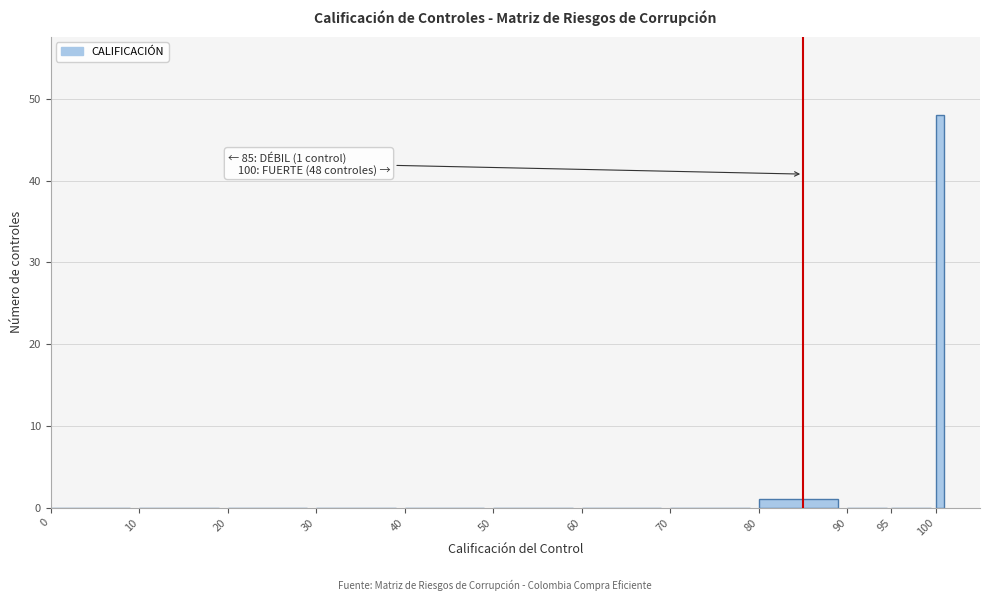

Around what value on the x-axis is the tallest bar? Give the approximate position of its centre, as read against the axis.

100.5